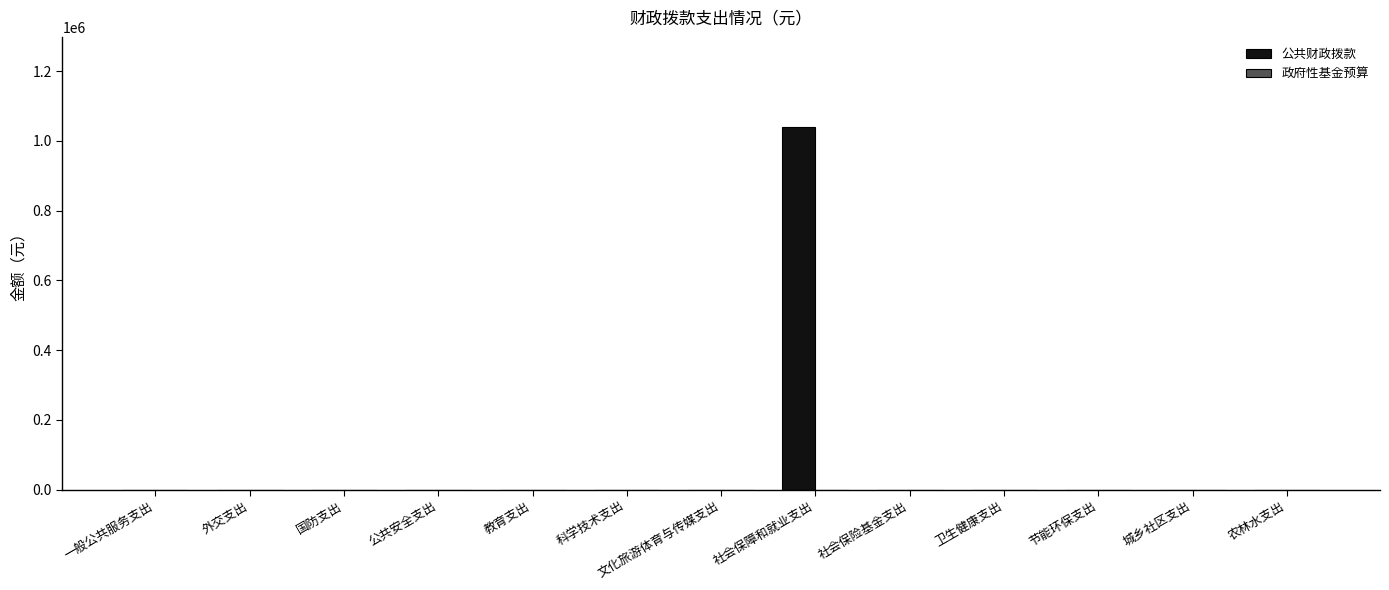

What is the maximum value shown in the chart?

1038321